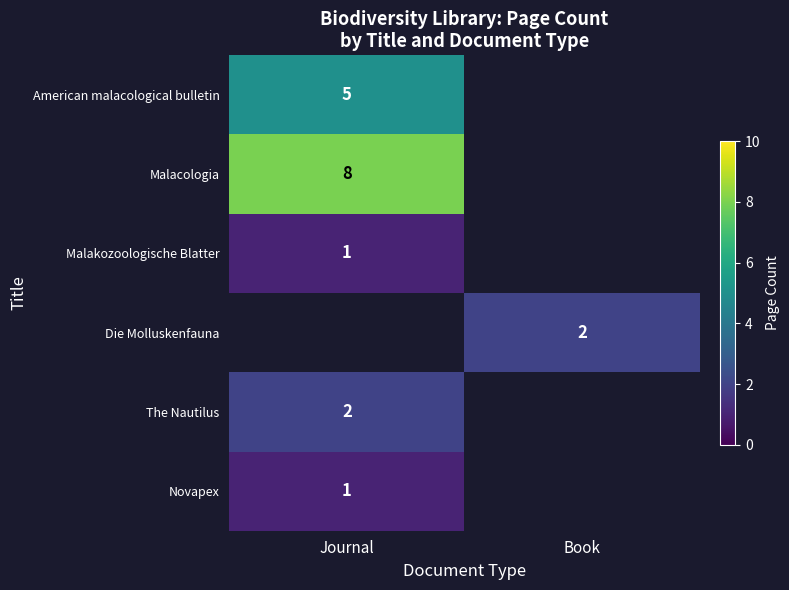

What is the approximate value of Die Molluskenfauna at Book?

2.0